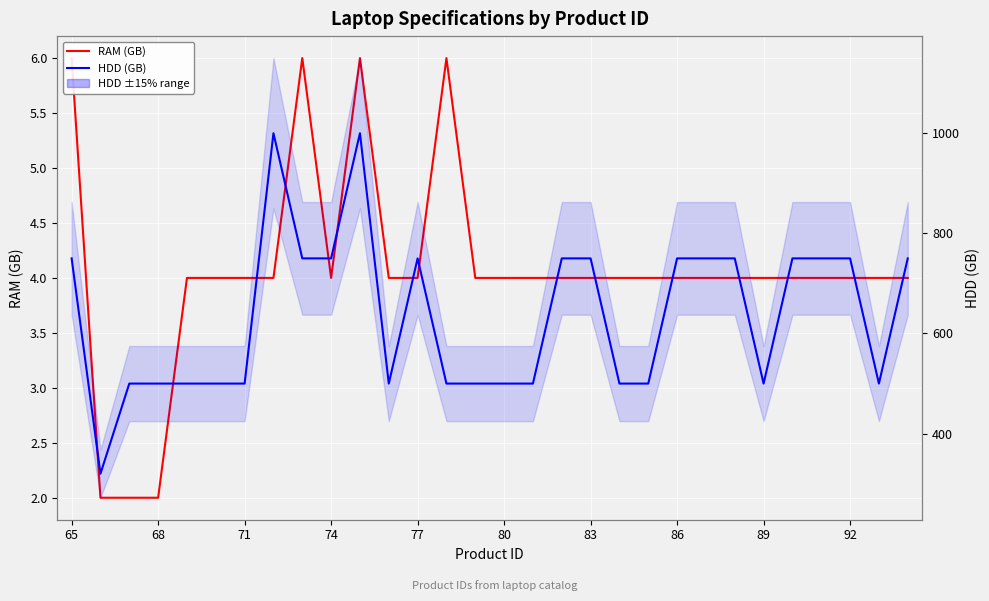

At how many categories does at least one series exceed 839?

2